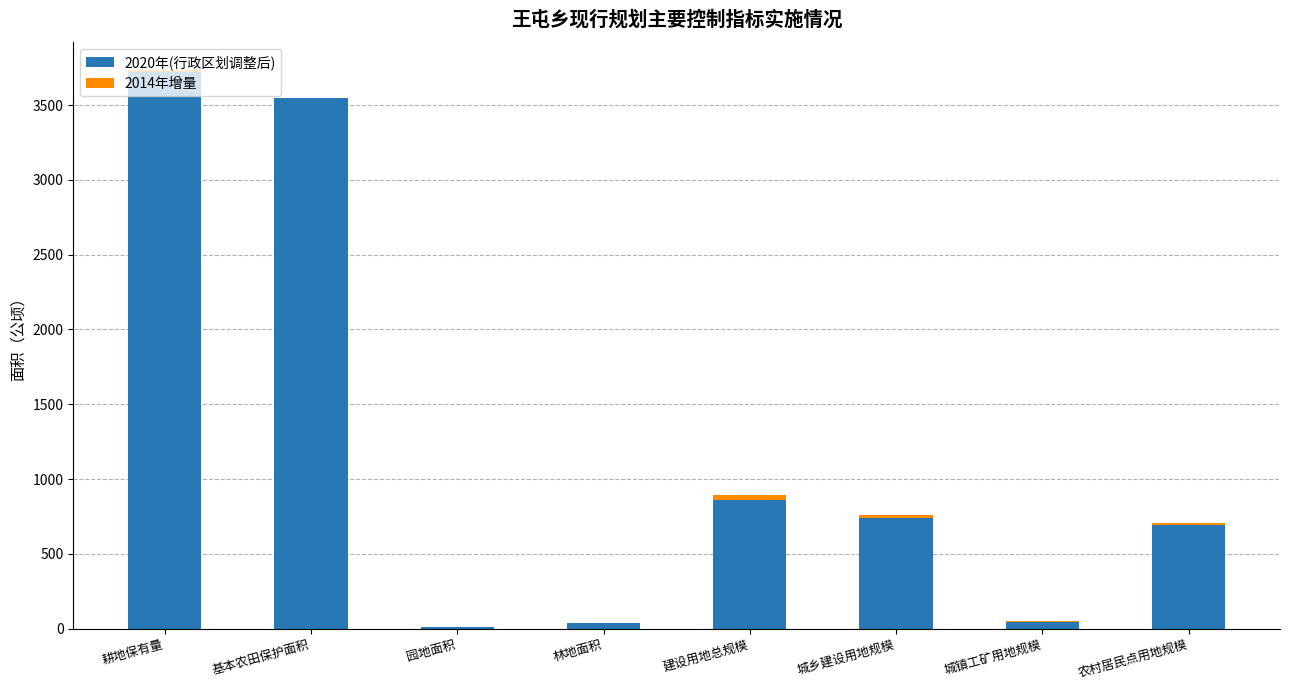

At 基本农田保护面积, list the series in order from largest to smallest.

2020年(行政区划调整后), 2014年增量